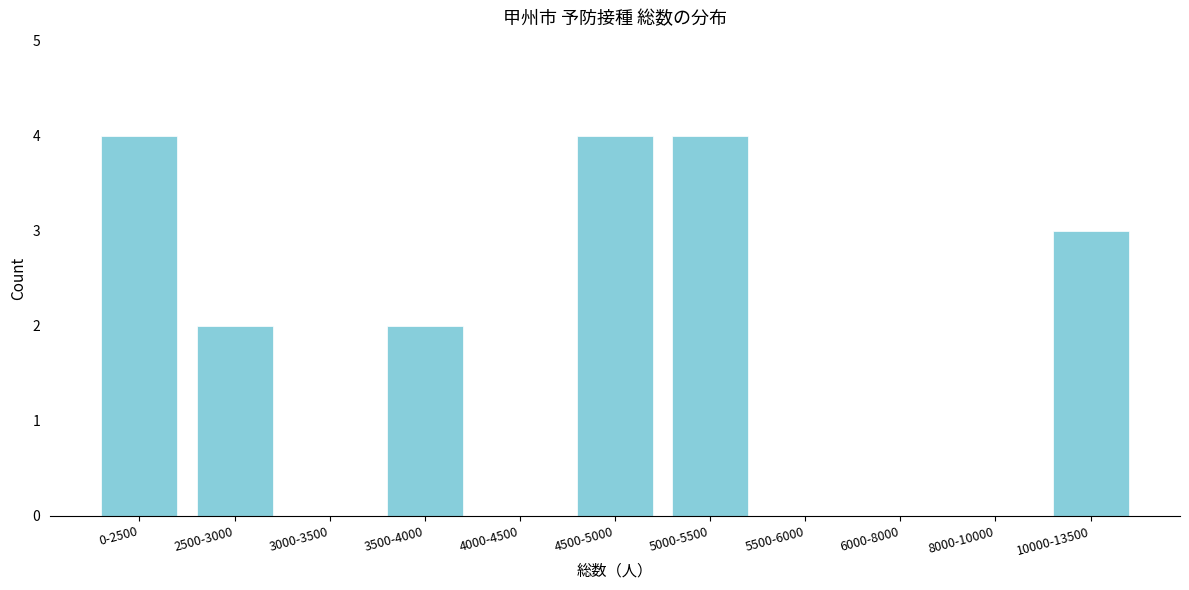

Reading left to right, what are all the values shown in this chart?

0-2500=4	2500-3000=2	3000-3500=0	3500-4000=2	4000-4500=0	4500-5000=4	5000-5500=4	5500-6000=0	6000-8000=0	8000-10000=0	10000-13500=3